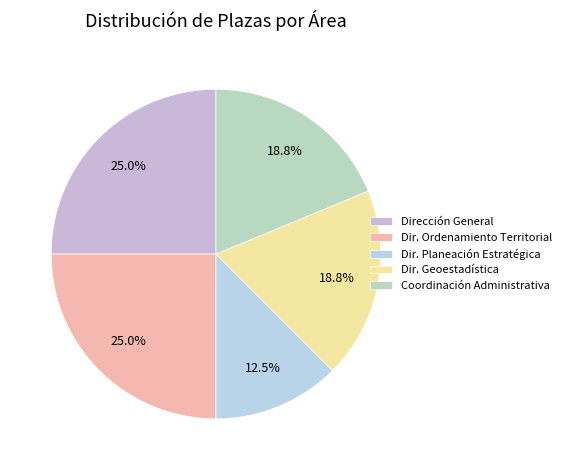

To the nearest percent, what is the average slice percentage?

20%